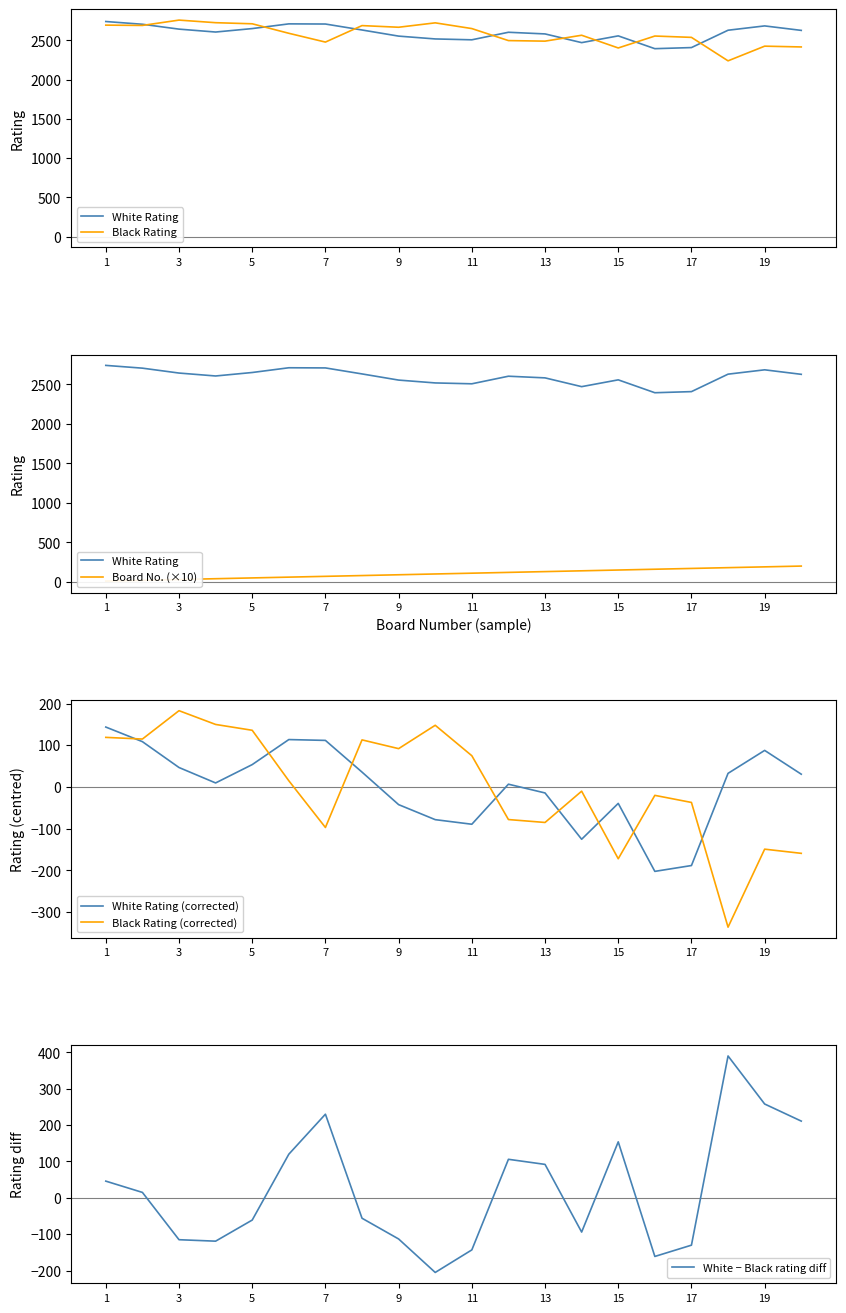

Which series has the largest range (max minus min)?

White − Black rating diff